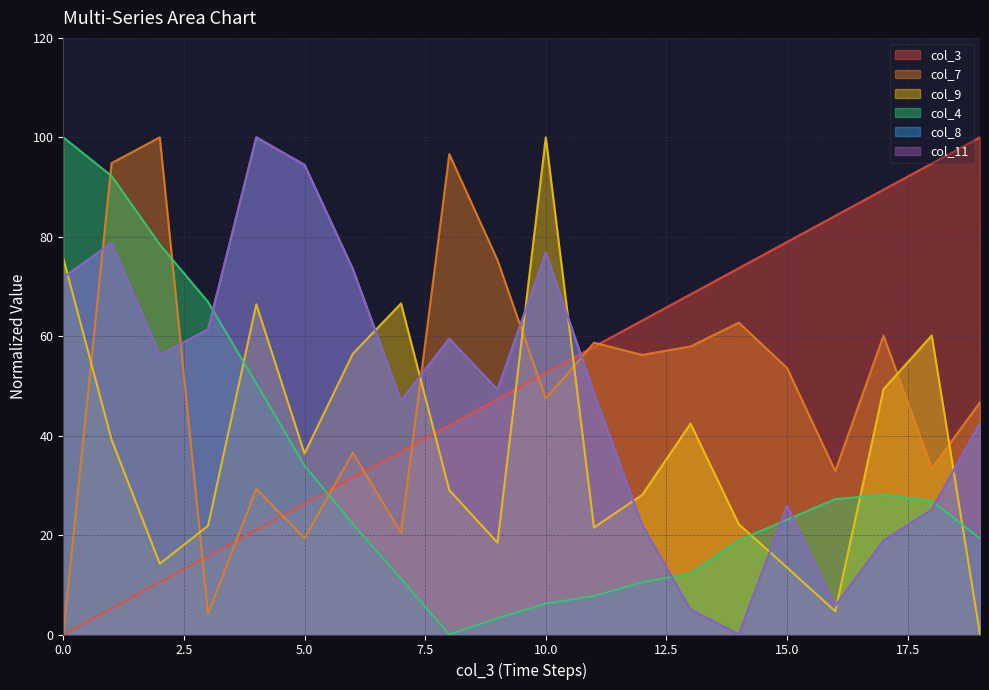

Rank the categories by col_4 value from highest to lowest.

0, 1, 2, 3, 4, 5, 17, 16, 18, 15, 6, 19, 14, 13, 7, 12, 11, 10, 9, 8